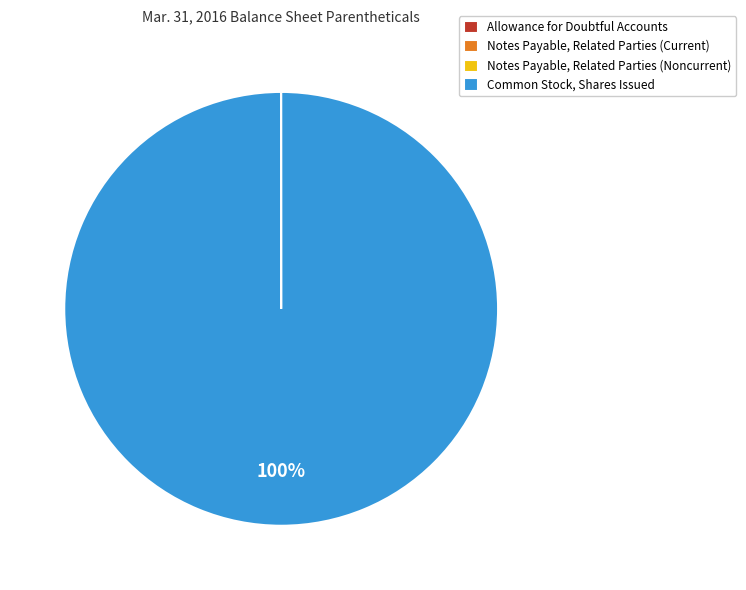

To the nearest percent, what is the difference between the largest and smallest slice percentages?

100%